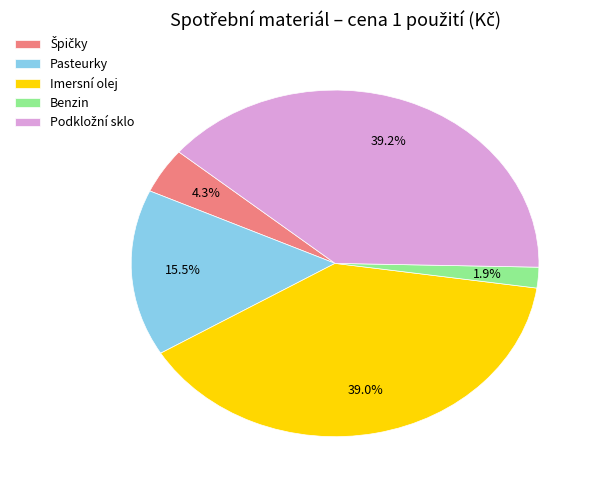

What percentage is the Benzin slice, to the nearest percent?

2%